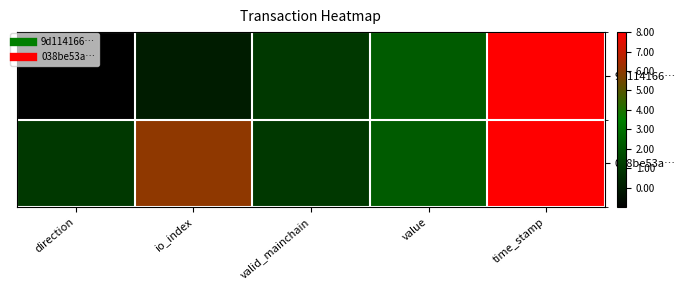

At which category does the chart reach its minimum across all series?

direction